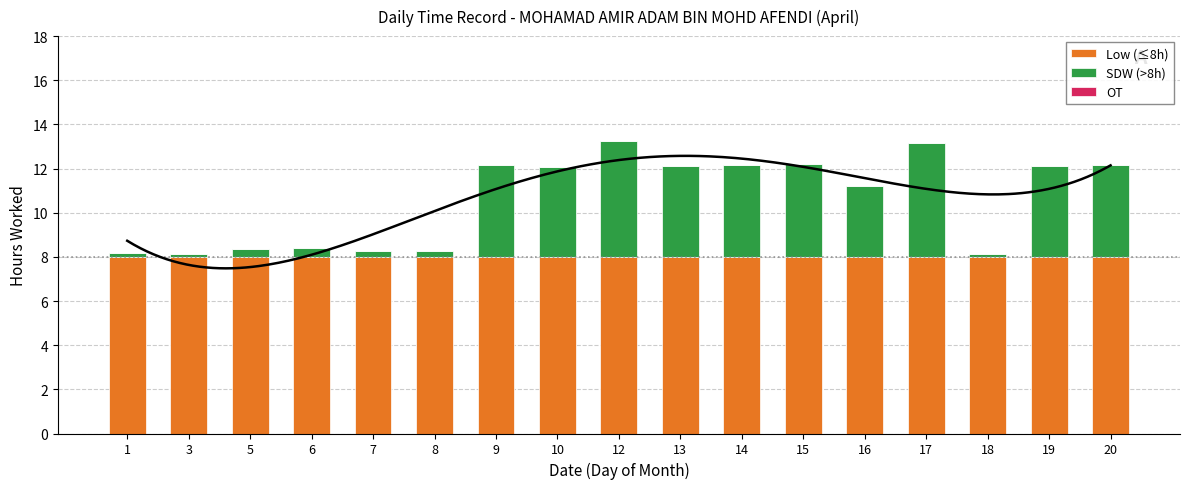

At which label does SDW (>8h) first exceed 4?

9